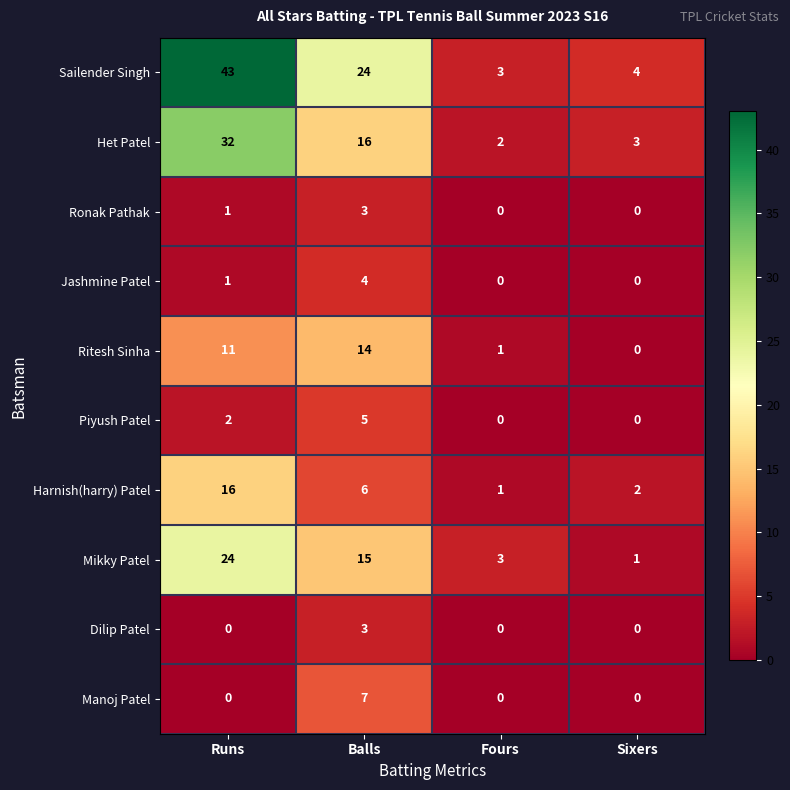

The Harnish(harry) Patel series shows 16 at Runs. True or false?

True